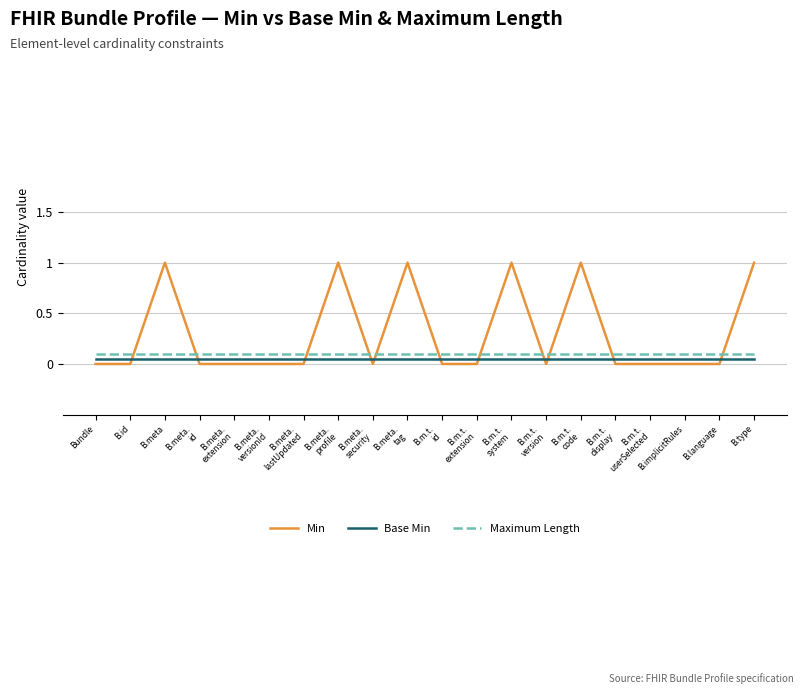

What is the sum of the Base Min values at B.meta.
lastUpdated and B.m.t.
system?

0.1